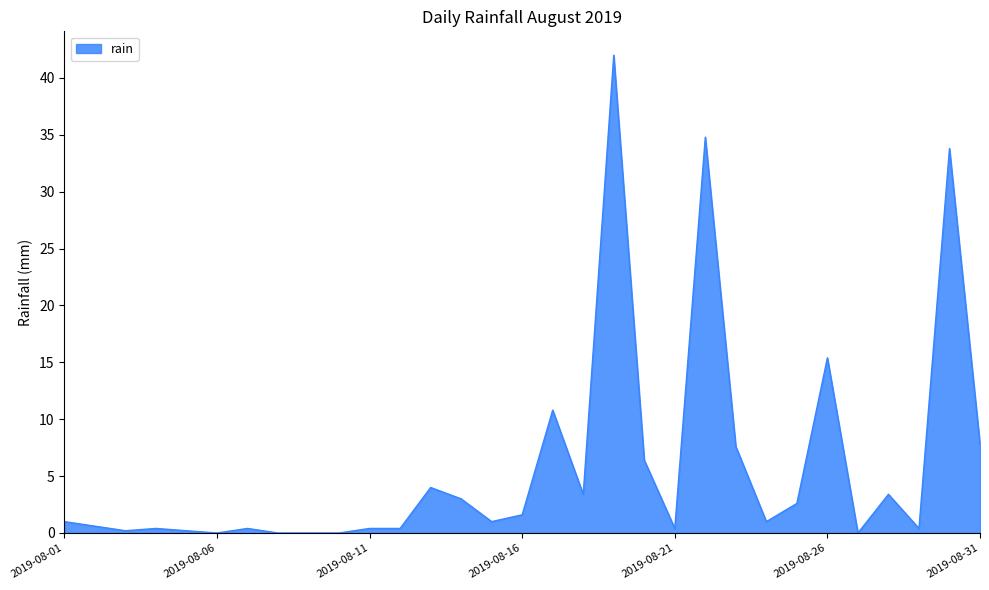

True or false: there are more than 1 points higher than both neighbors.

True